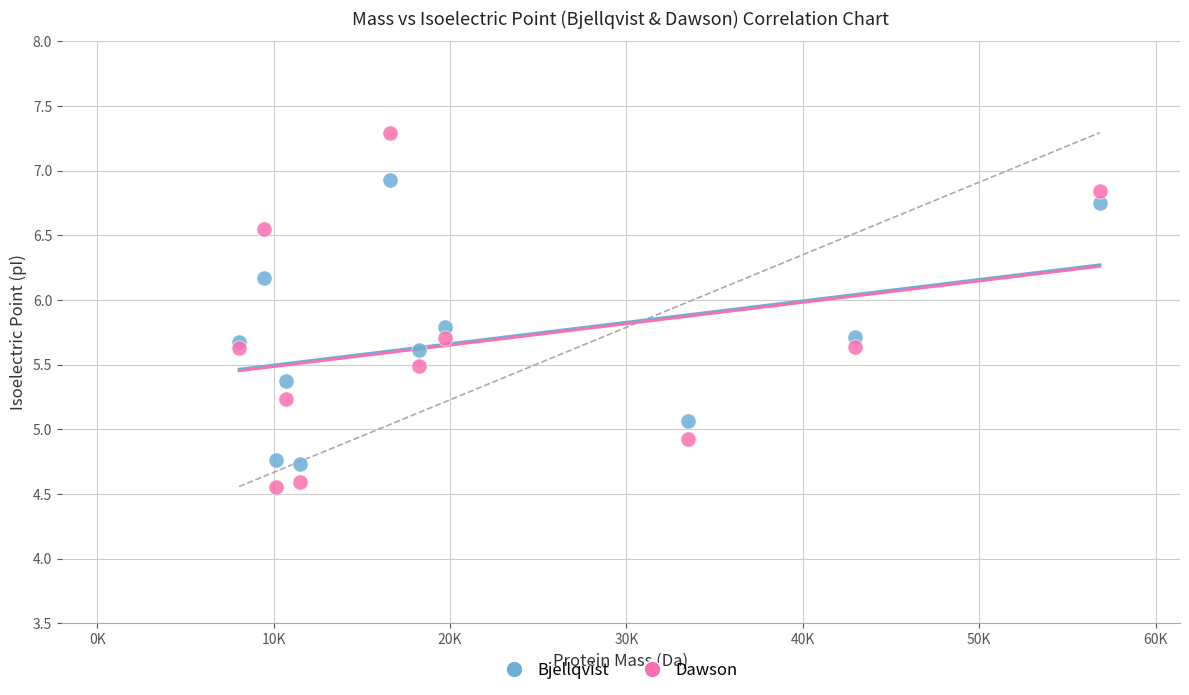

Which series reaches the maximum Y coordinate?

Dawson